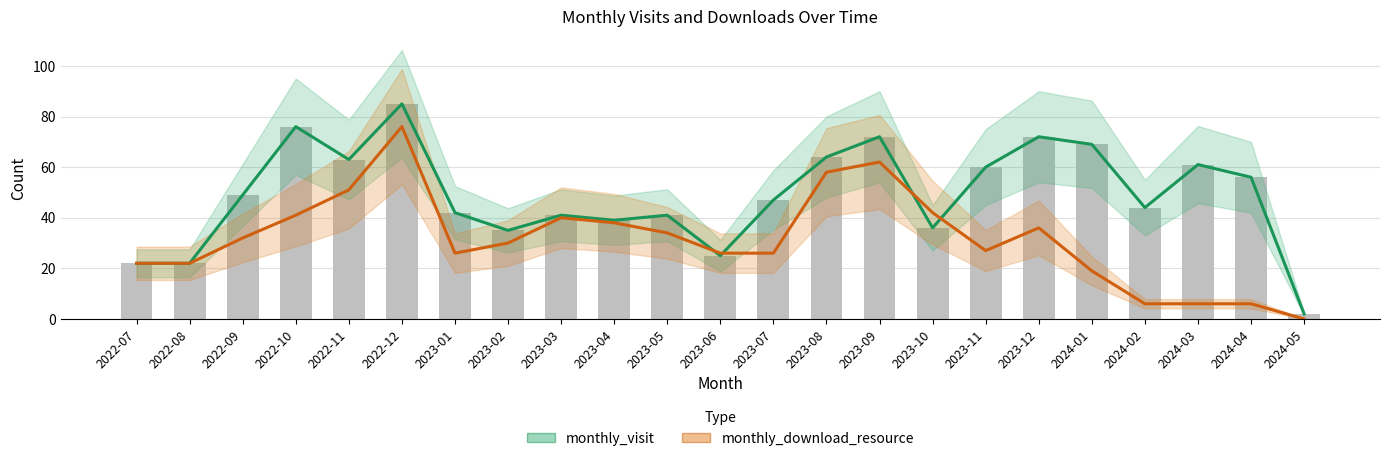

What is the label of the 18th bar from the left?

2023-12